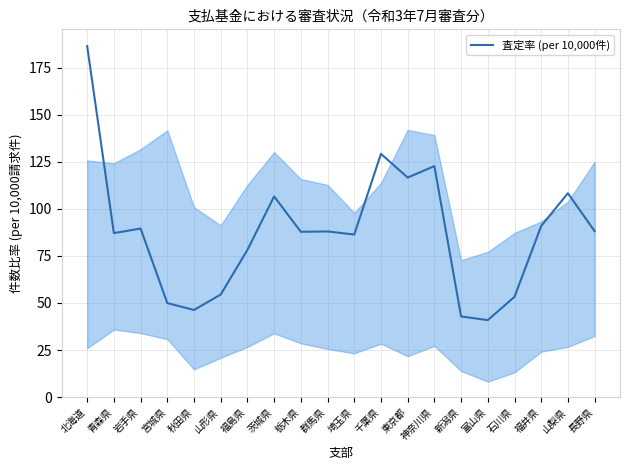

Where is the first local minimum?

青森県